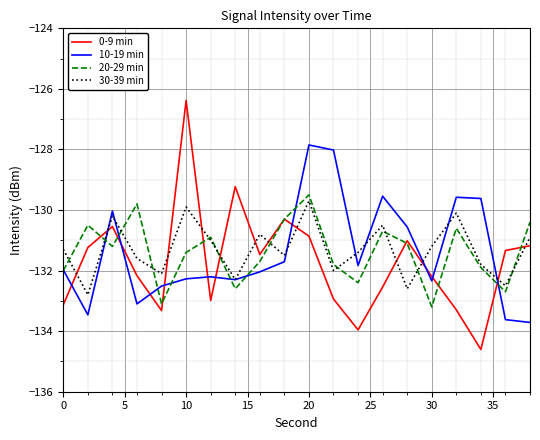

What is the maximum value shown in the chart?

-126.4